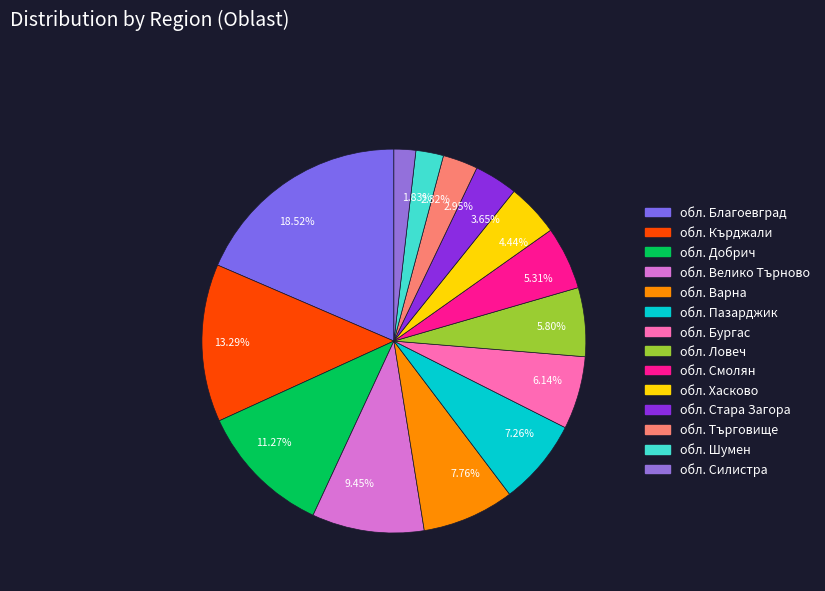

What is the ratio of the value at 5.80% to the value at 4.44%?

1.3